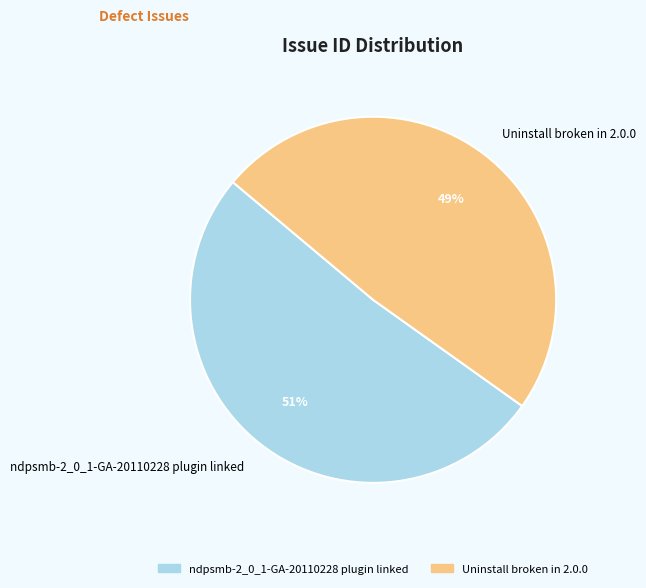

How many segments does this pie chart have?

2